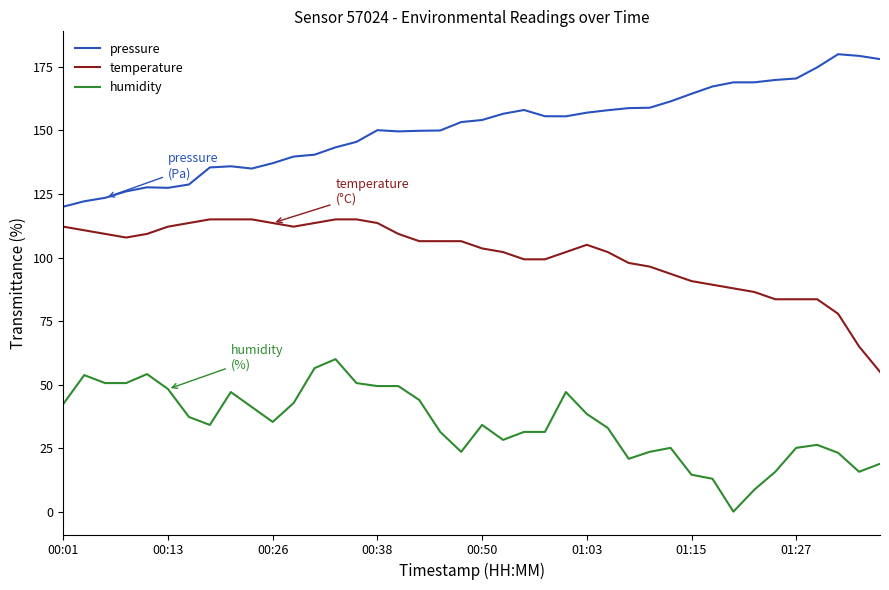

What is the maximum value for pressure?

180.0